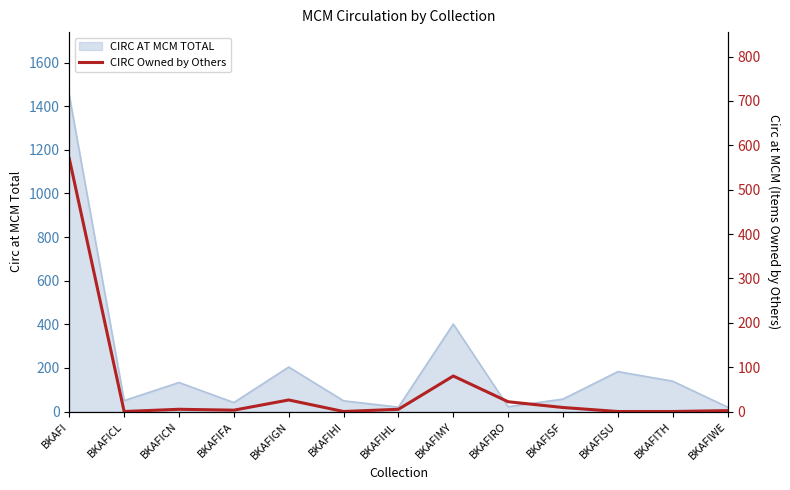

Reading left to right, list all the values displayed in this chart.

BKAFI=570	BKAFICL=0	BKAFICN=5	BKAFIFA=3	BKAFIGN=26	BKAFIHI=0	BKAFIHL=5	BKAFIMY=80	BKAFIRO=22	BKAFISF=9	BKAFISU=0	BKAFITH=0	BKAFIWE=2